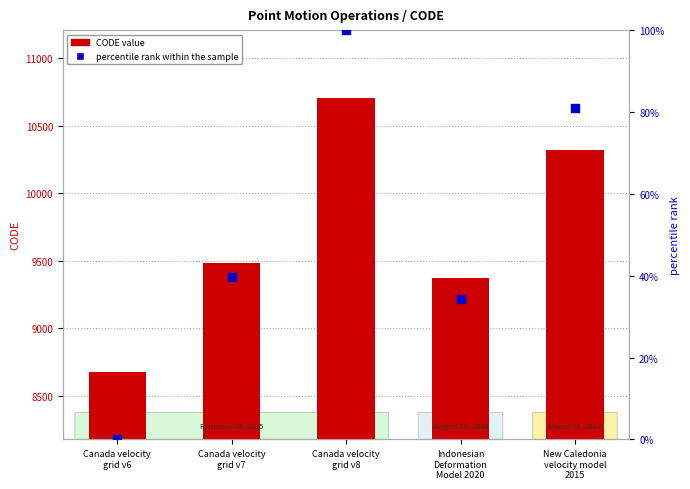

Is the value of percentile rank within the sample at Indonesian
Deformation
Model 2020 greater than the value of CODE value at Indonesian
Deformation
Model 2020?

No